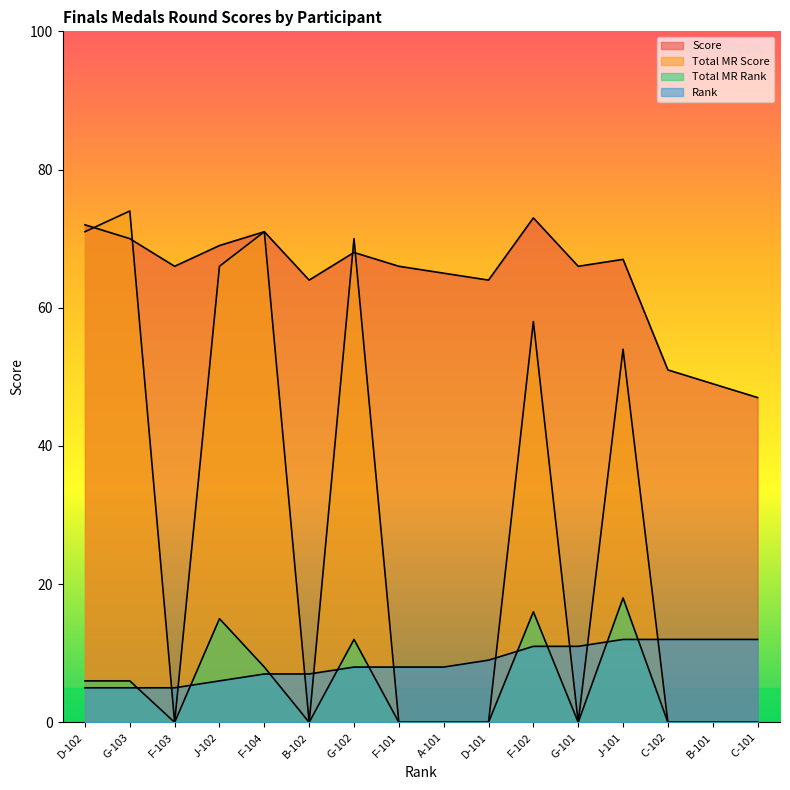

What are all the series names shown in the legend?

Score, Total MR Score, Total MR Rank, Rank